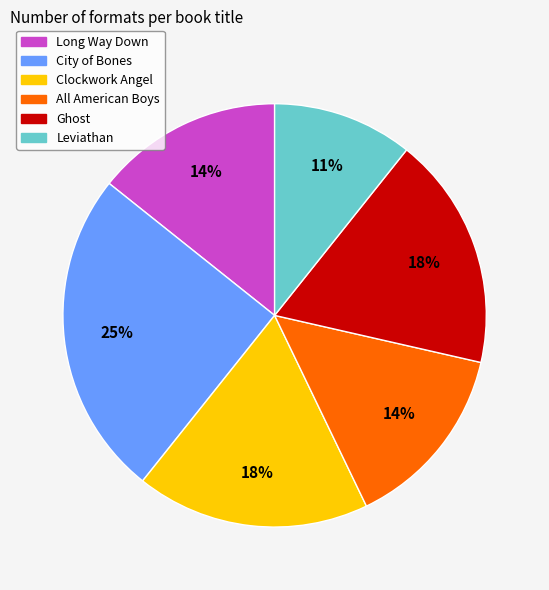

The Ghost slice represents 6% of the pie. True or false?

False